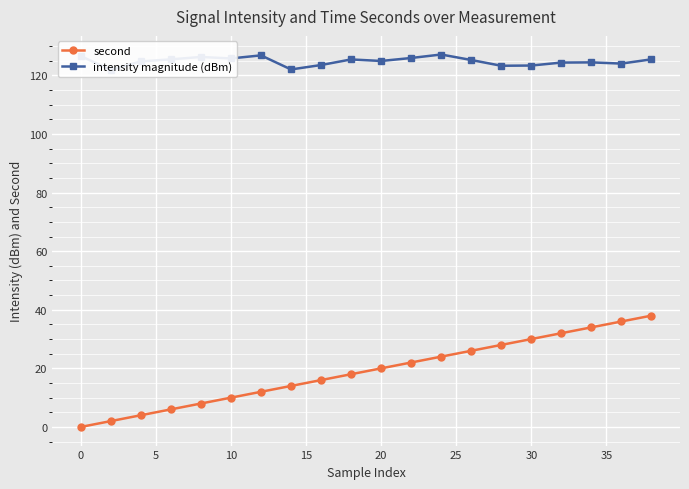

How many series are shown in this chart?

2